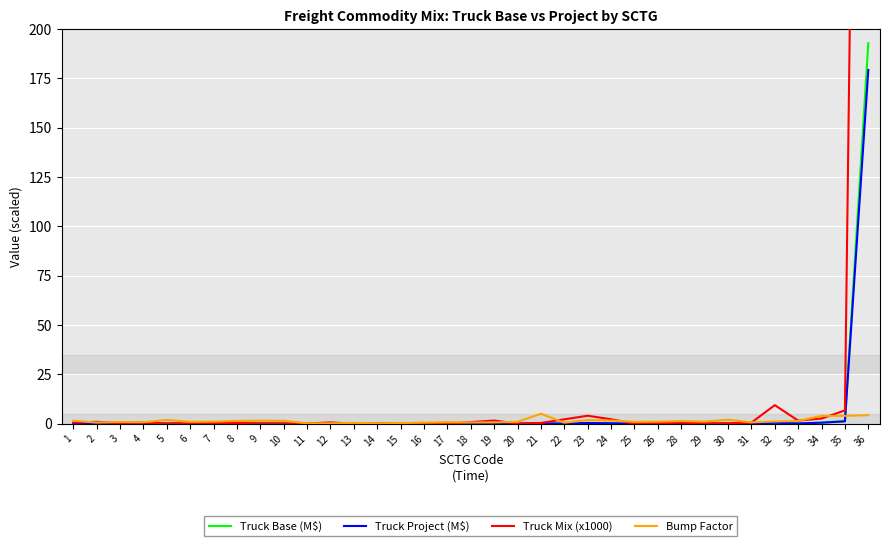

Rank the series at 23 from highest to lowest value.

Truck Mix (x1000), Bump Factor, Truck Base (M$), Truck Project (M$)